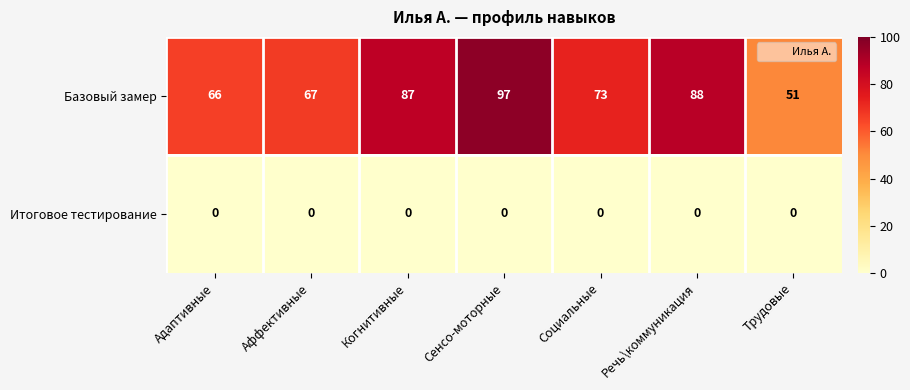

Which series changed the most between Социальные and Речь\коммуникация?

Базовый замер